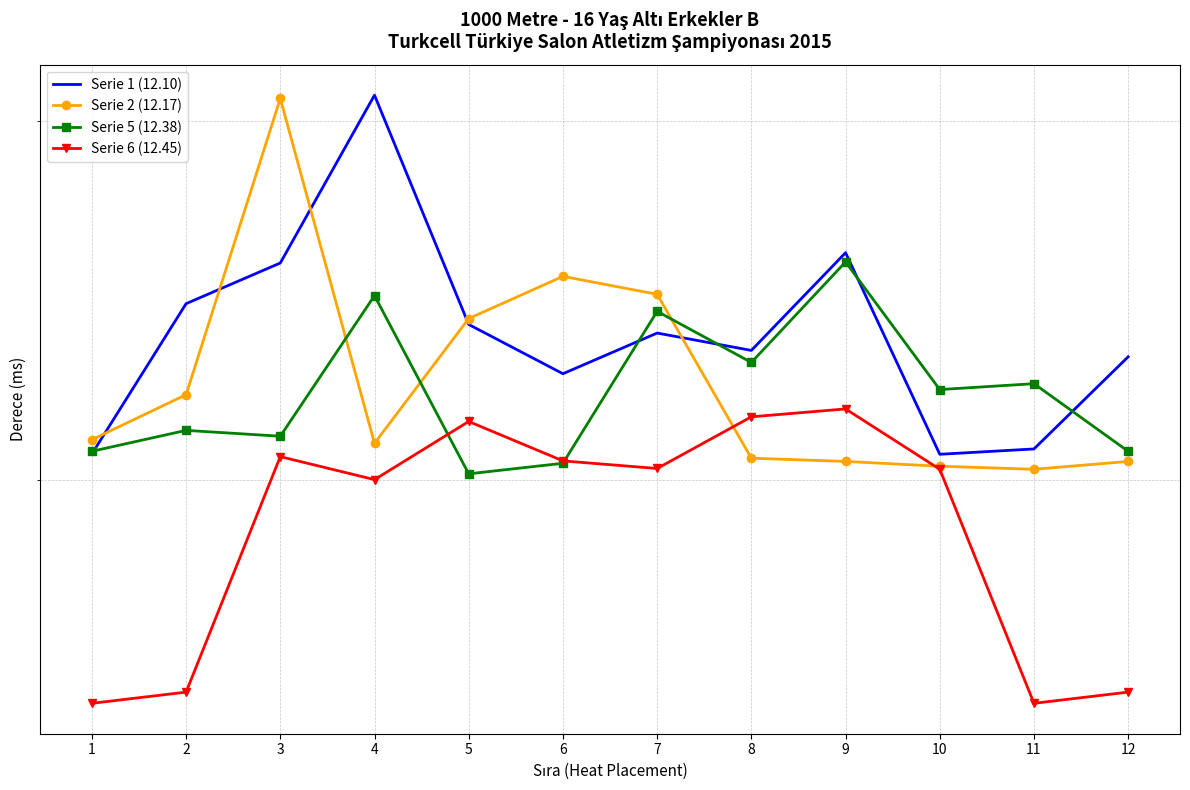

How many data points in Serie 2 (12.17) are less than 30988?

6